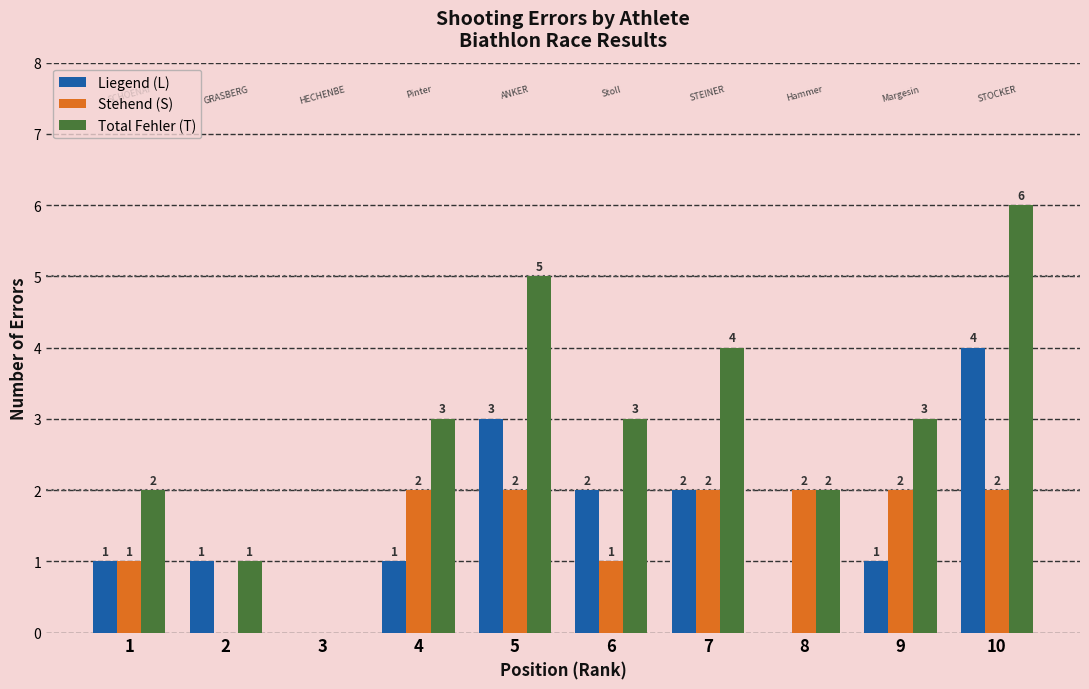

How many distinct data groups are displayed?

3